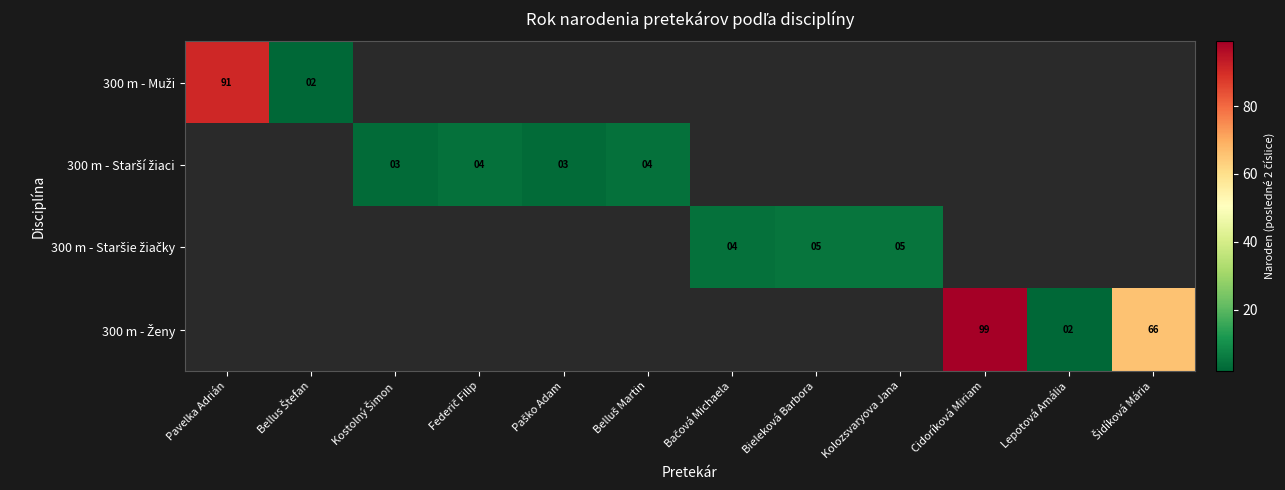

What is the greatest value displayed?

99.0